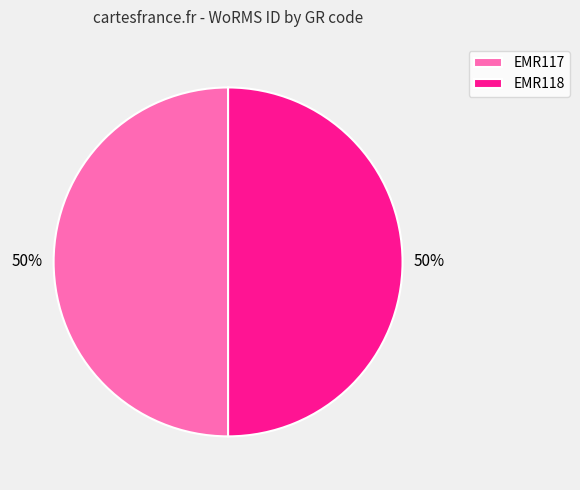

Count the number of slices in the pie.

2